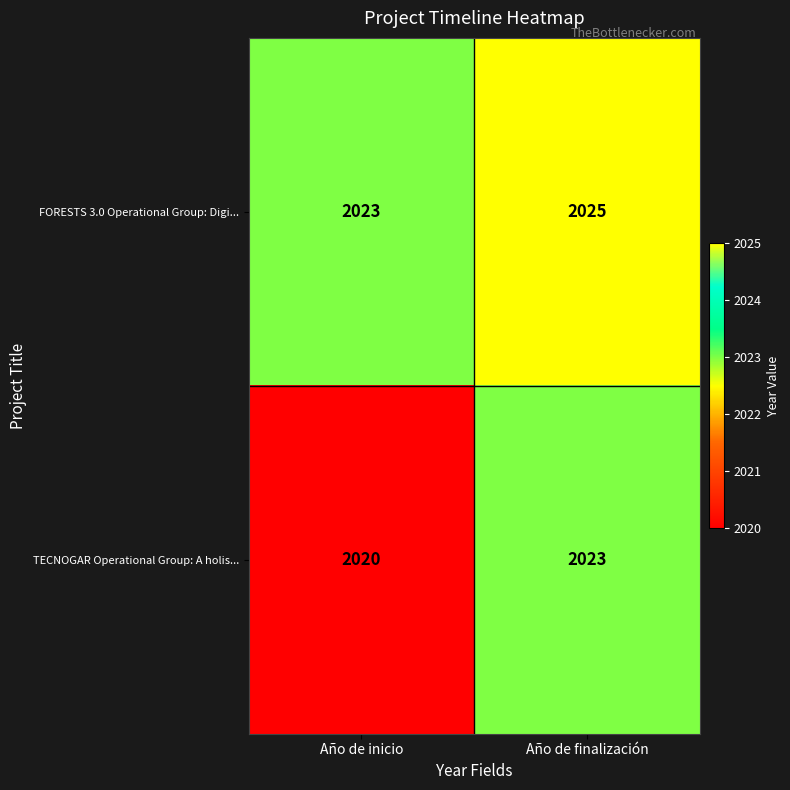

List the series in order of their peak value, lowest first.

TECNOGAR Operational Group: A holis..., FORESTS 3.0 Operational Group: Digi...